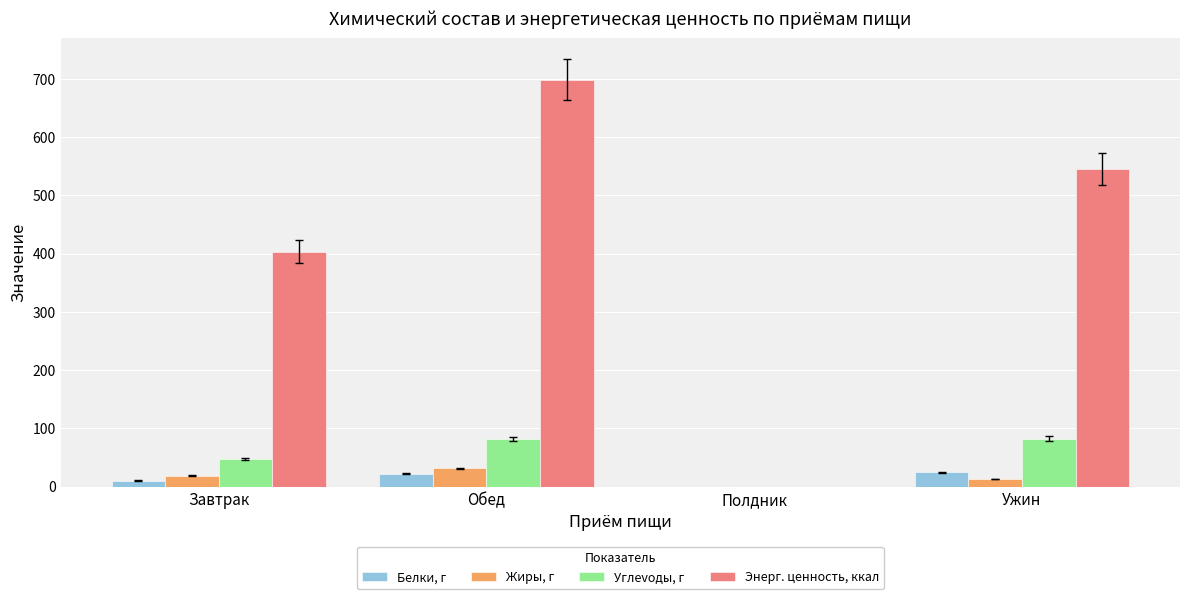

What is the maximum value shown in the chart?

698.3